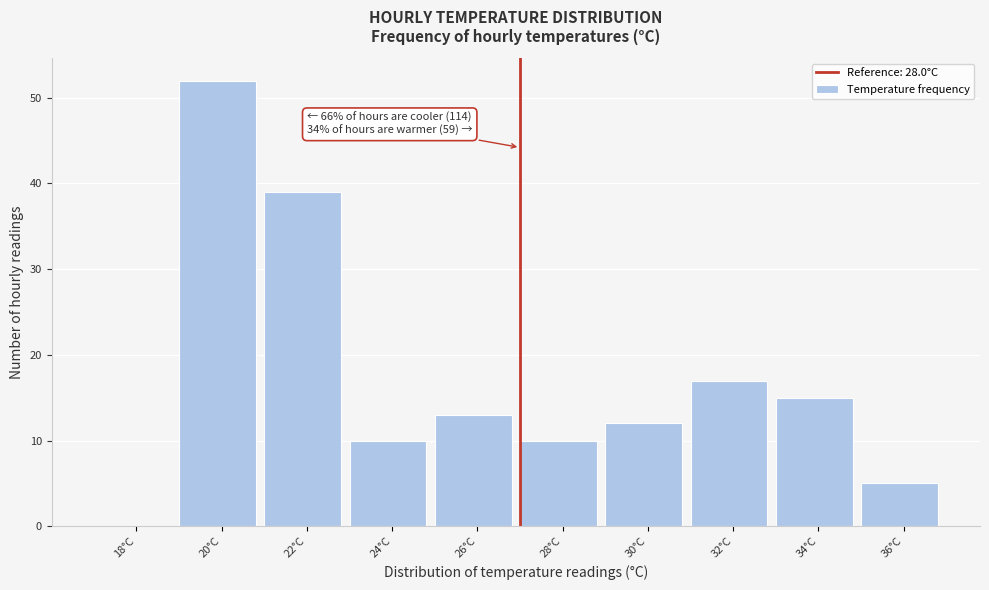

Reading left to right, what are all the values shown in this chart?

18°C=0	20°C=52	22°C=39	24°C=10	26°C=13	28°C=10	30°C=12	32°C=17	34°C=15	36°C=5